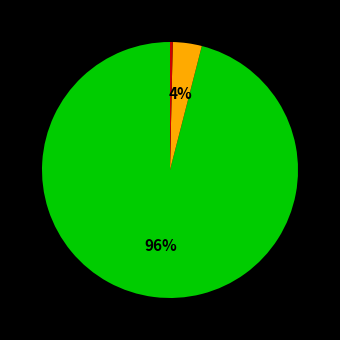

To the nearest percent, what is the difference between the largest and smallest slice percentages?

96%